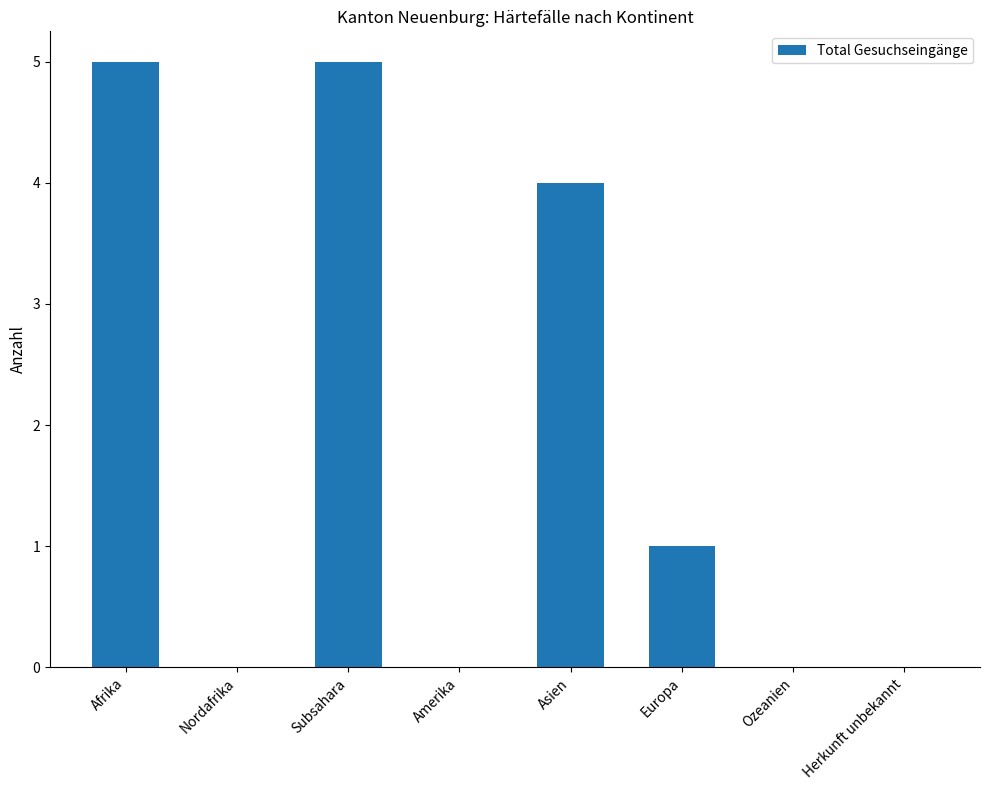

What value does the data have at Asien?

4